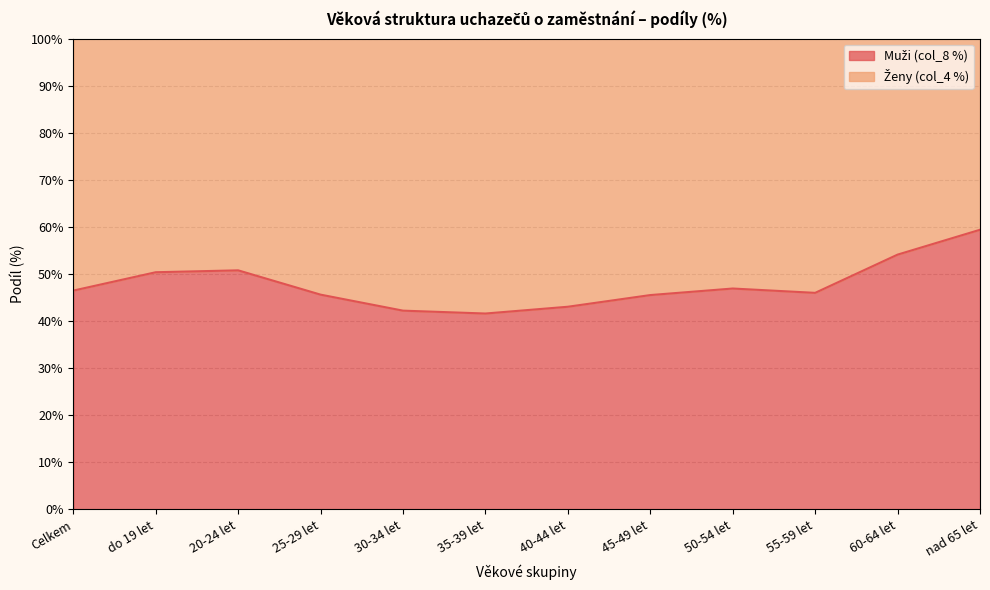

Rank the categories by value from lowest to highest.

35-39 let, 30-34 let, 40-44 let, 45-49 let, 25-29 let, 55-59 let, Celkem, 50-54 let, do 19 let, 20-24 let, 60-64 let, nad 65 let